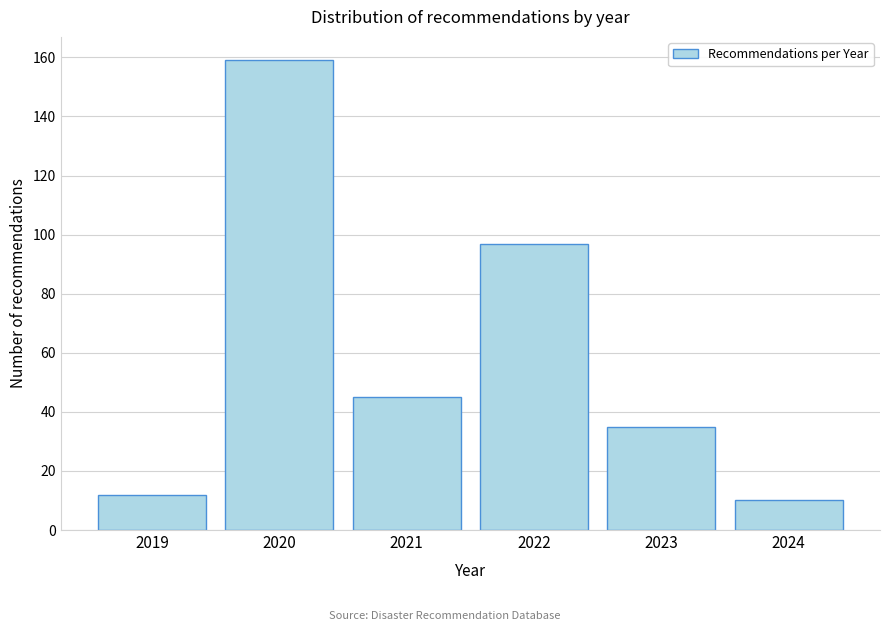

Reading left to right, what are all the values shown in this chart?

2019=12	2020=159	2021=45	2022=97	2023=35	2024=10